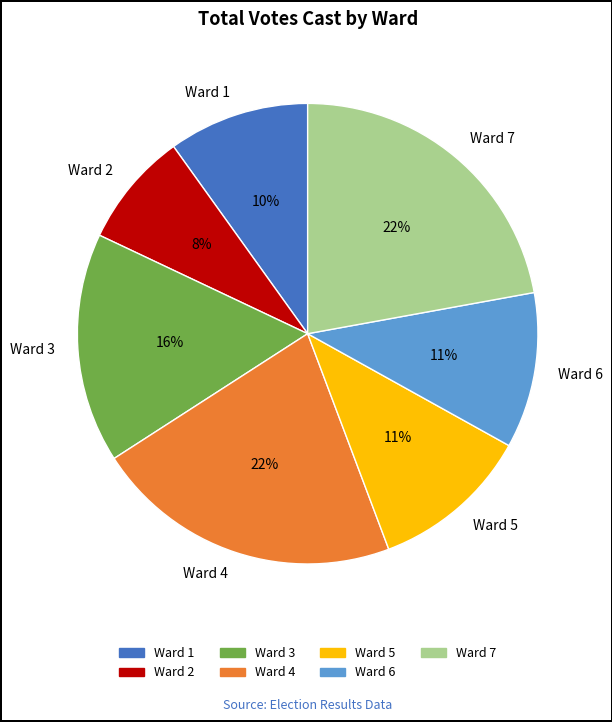

Which category has the smallest portion of the pie?

Ward 2